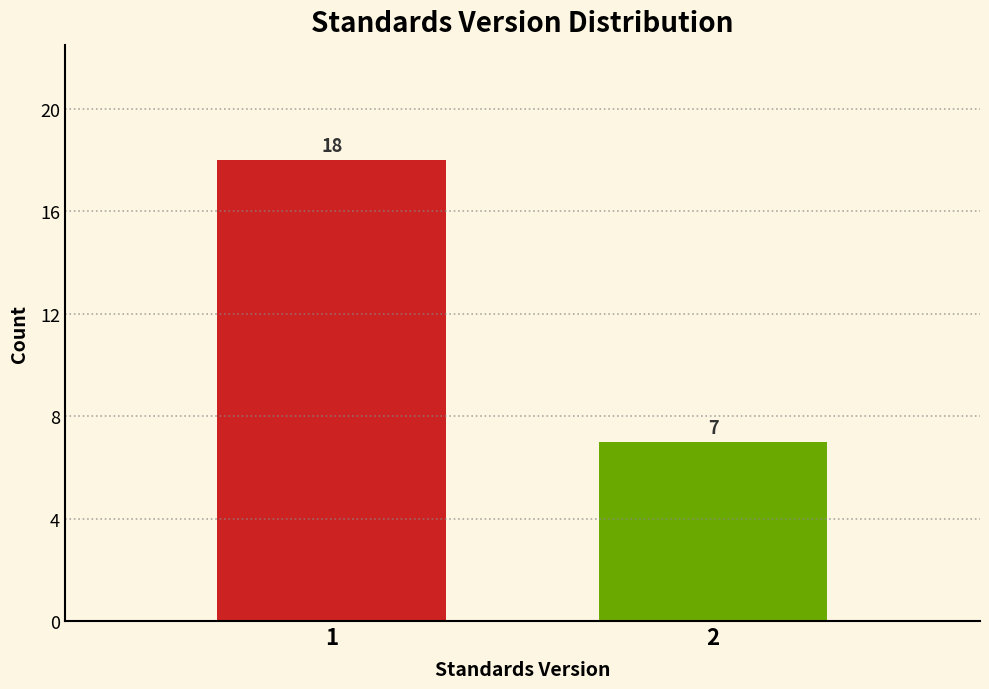

Reading left to right, what are all the values shown in this chart?

18	7